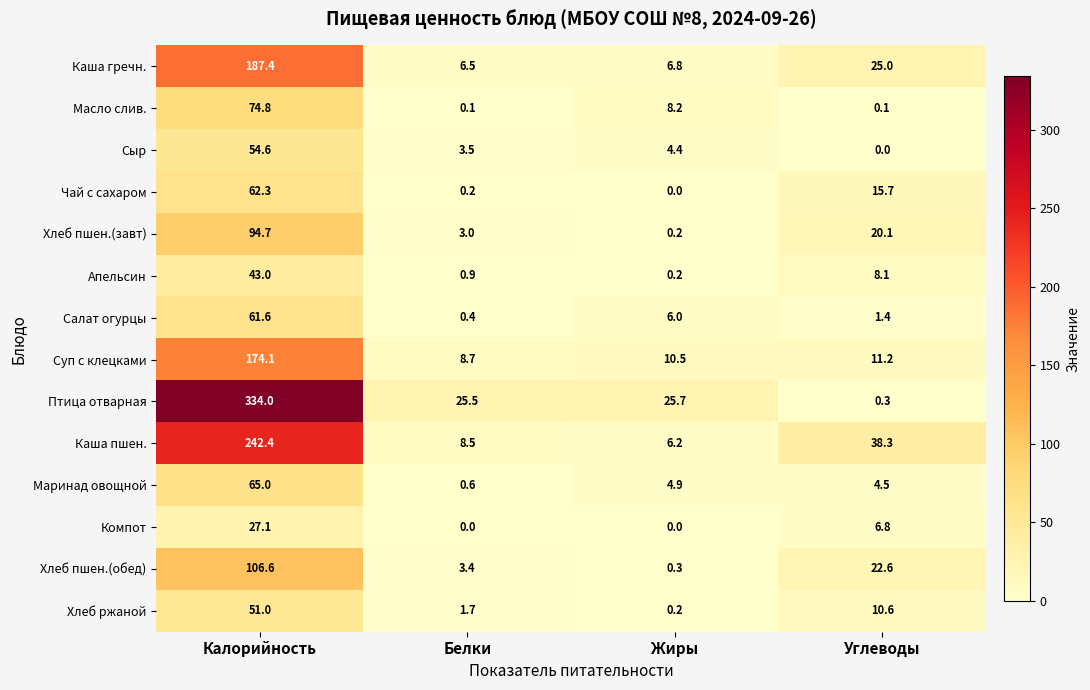

Which series has the largest total across all categories?

Птица отварная